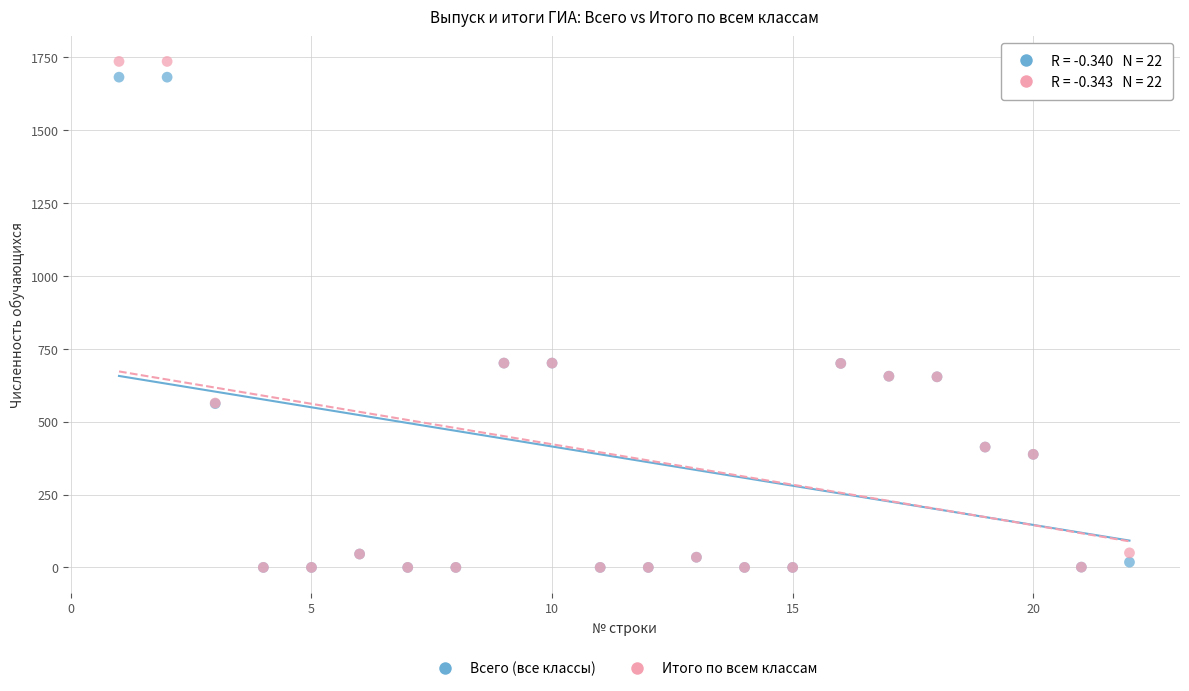

Which series has the widest spread of Y values?

Итого по всем классам